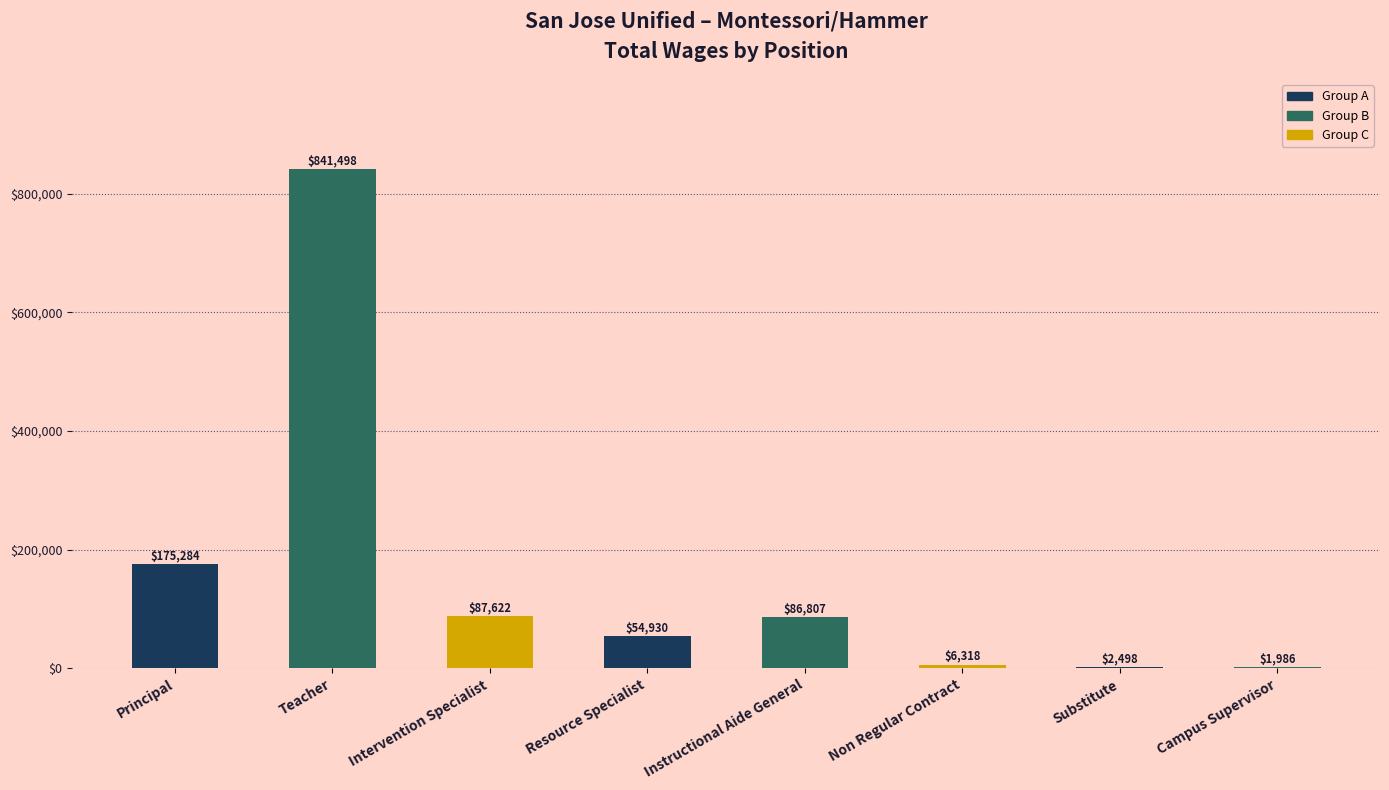

What is the maximum value shown in the chart?

841498